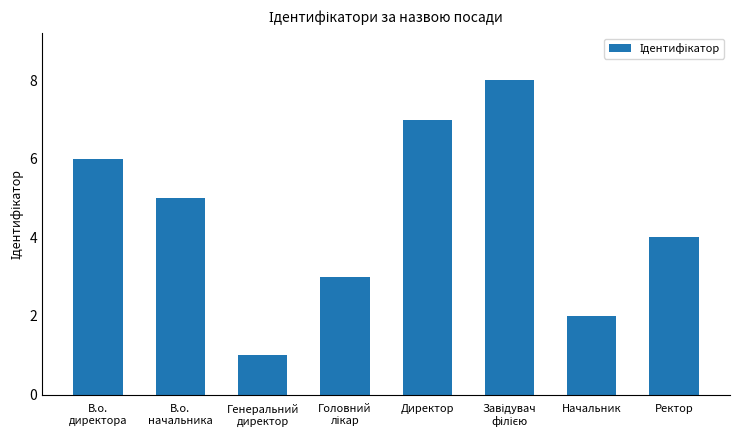

What is the label of the 4th bar from the right?

Директор